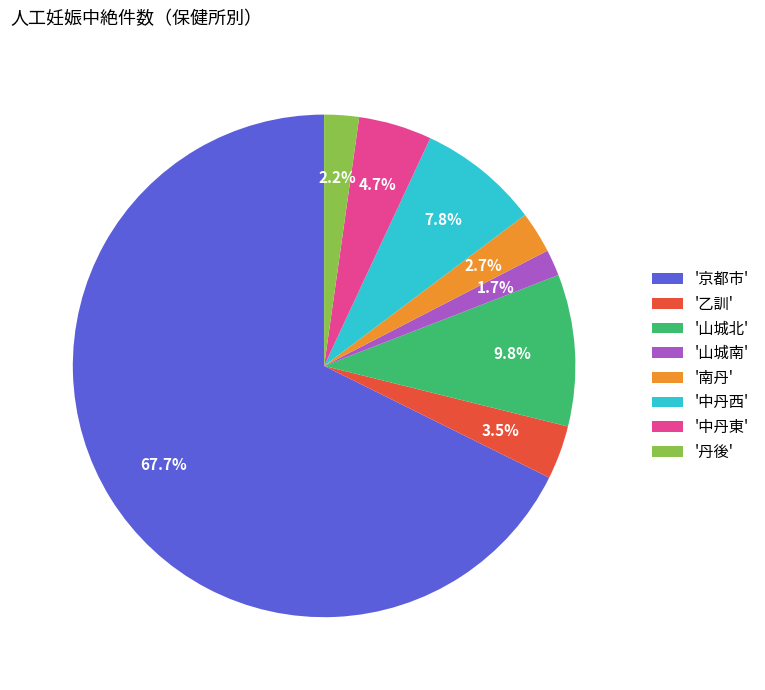

Does '京都市' represent more than half of the total?

Yes